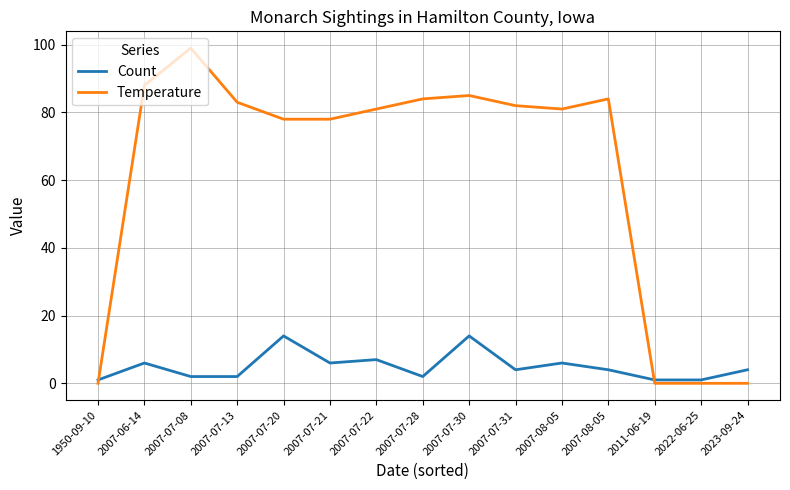

What is the maximum value shown in the chart?

99